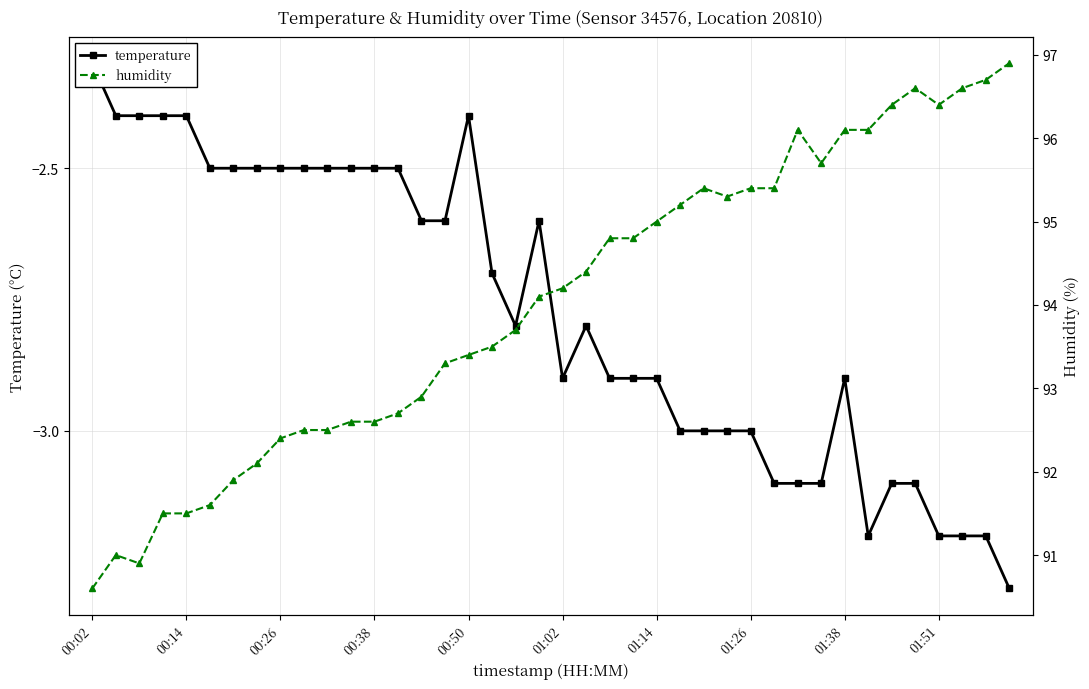

What is the total value across all series at 15?

90.7